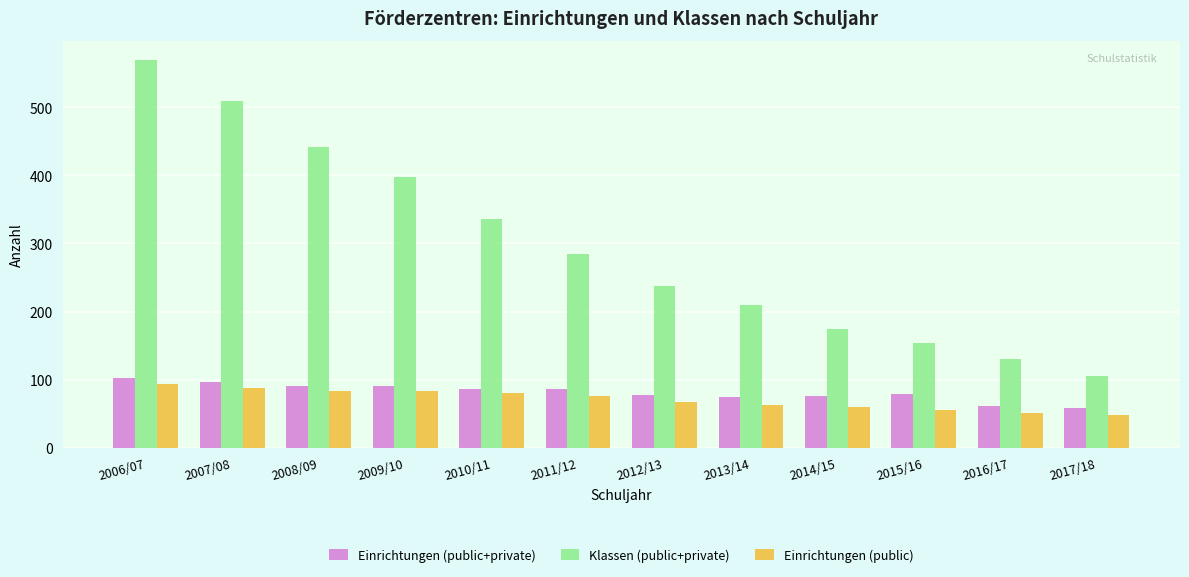

Which series has the widest spread of values?

Klassen (public+private)